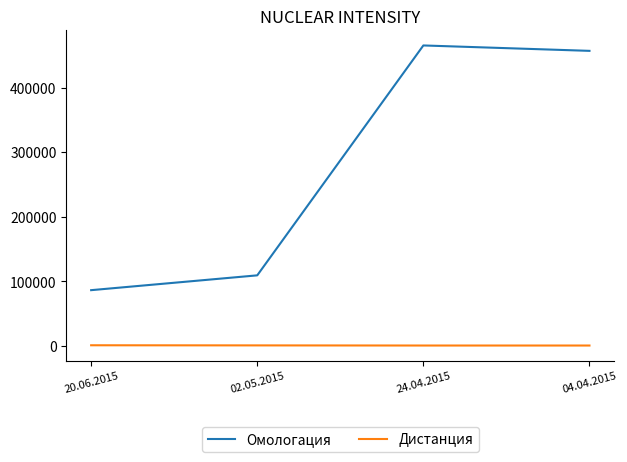

What is the difference between the highest and lowest values at 24.04.2015?

465038